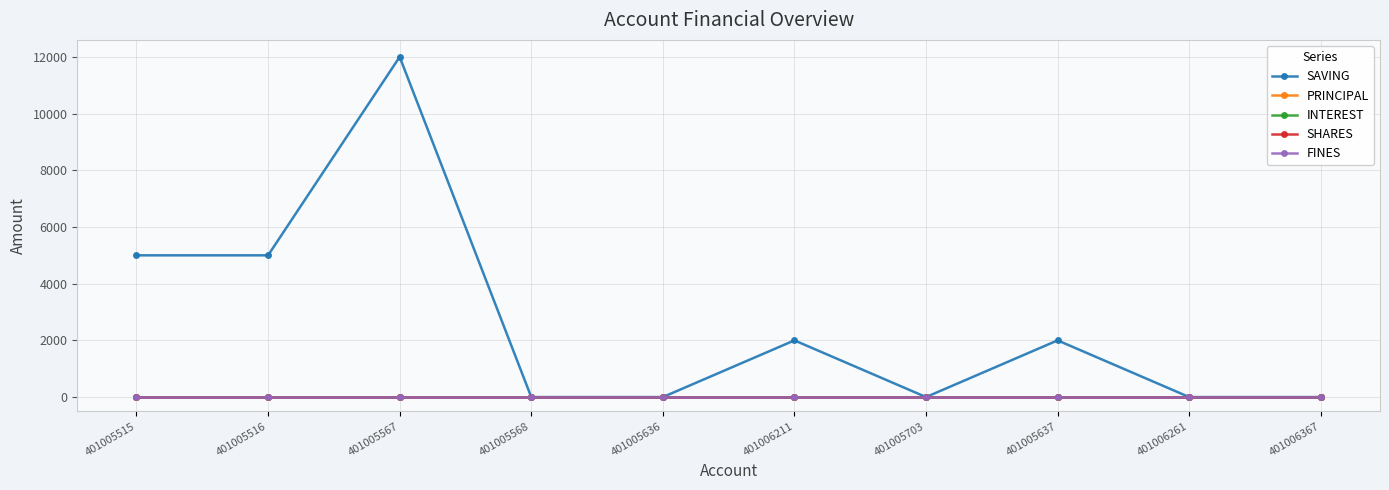

Reading right to left, extract all data points from this chart.

SAVING: 401006367=0	401006261=0	401005637=2000	401005703=0	401006211=2000	401005636=0	401005568=0	401005567=12000	401005516=5000	401005515=5000
PRINCIPAL: 401006367=0	401006261=0	401005637=0	401005703=0	401006211=0	401005636=0	401005568=0	401005567=0	401005516=0	401005515=0
INTEREST: 401006367=0	401006261=0	401005637=0	401005703=0	401006211=0	401005636=0	401005568=0	401005567=0	401005516=0	401005515=0
SHARES: 401006367=0	401006261=0	401005637=0	401005703=0	401006211=0	401005636=0	401005568=0	401005567=0	401005516=0	401005515=0
FINES: 401006367=0	401006261=0	401005637=0	401005703=0	401006211=0	401005636=0	401005568=0	401005567=0	401005516=0	401005515=0